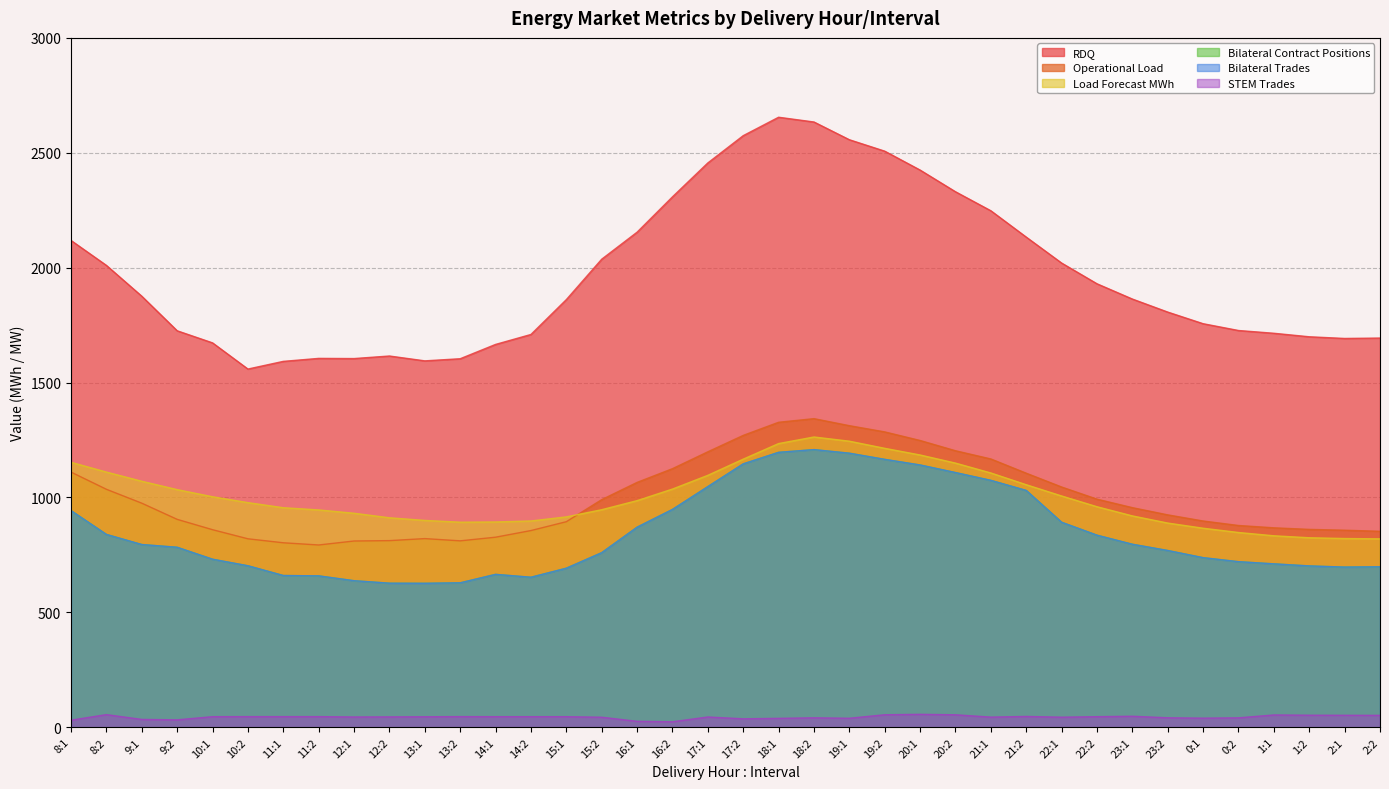

What are all the series names shown in the legend?

Bilateral Contract Positions, Bilateral Trades, RDQ, STEM Trades, Operational Load, Load Forecast MWh